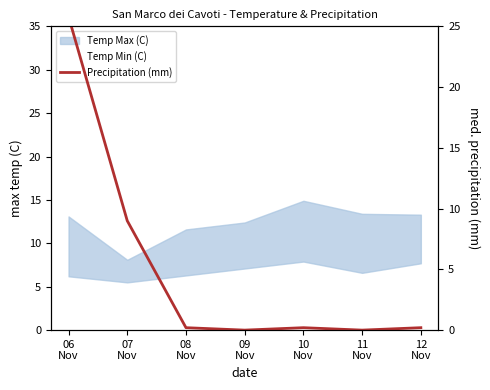

Which category has the highest value across all series?

06
Nov